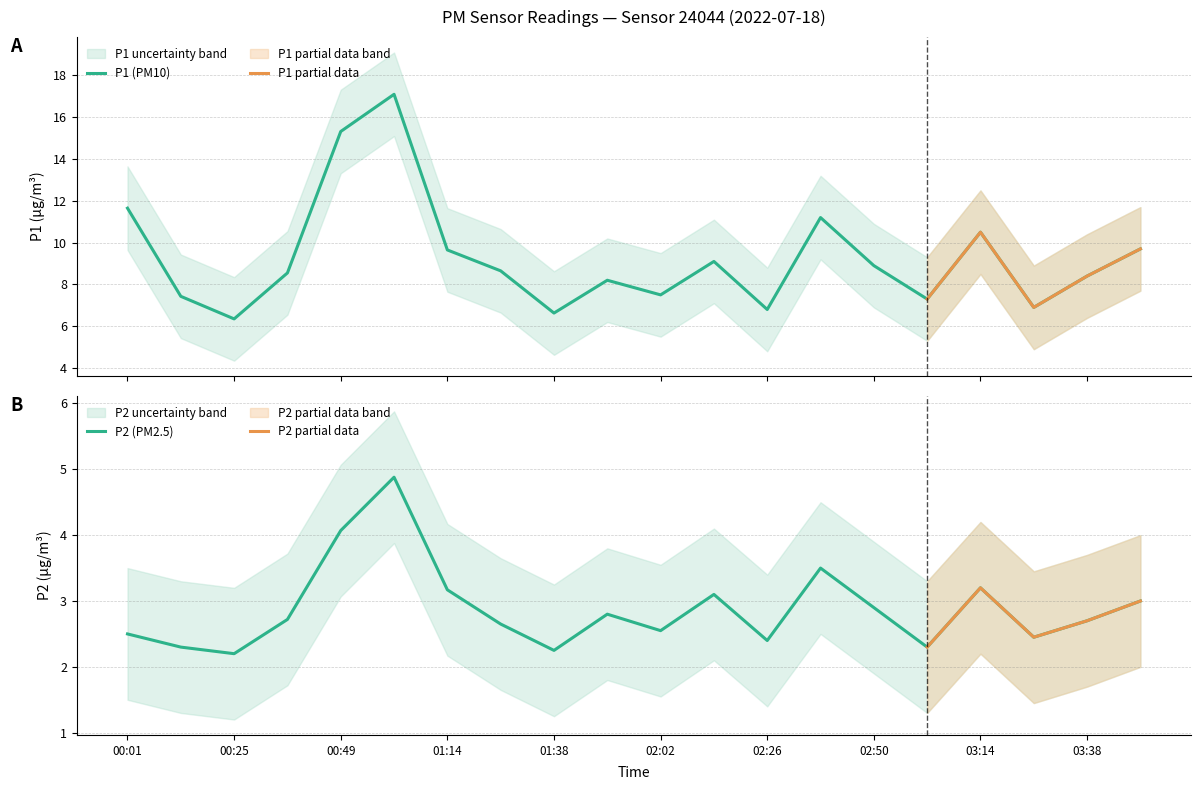

At which category does P1 reach its first local valley?

00:25